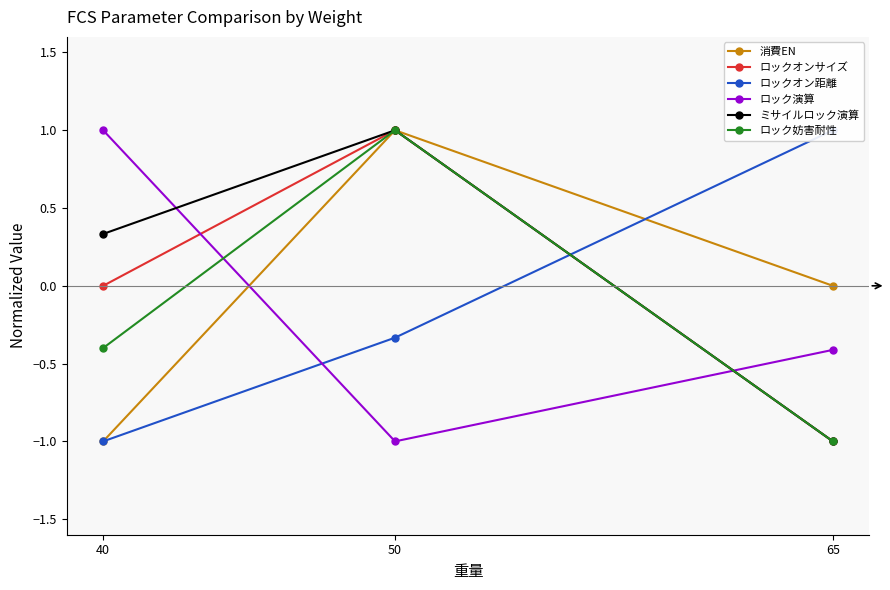

Count the ロックオン距離 values in the range -1 to 1.

3